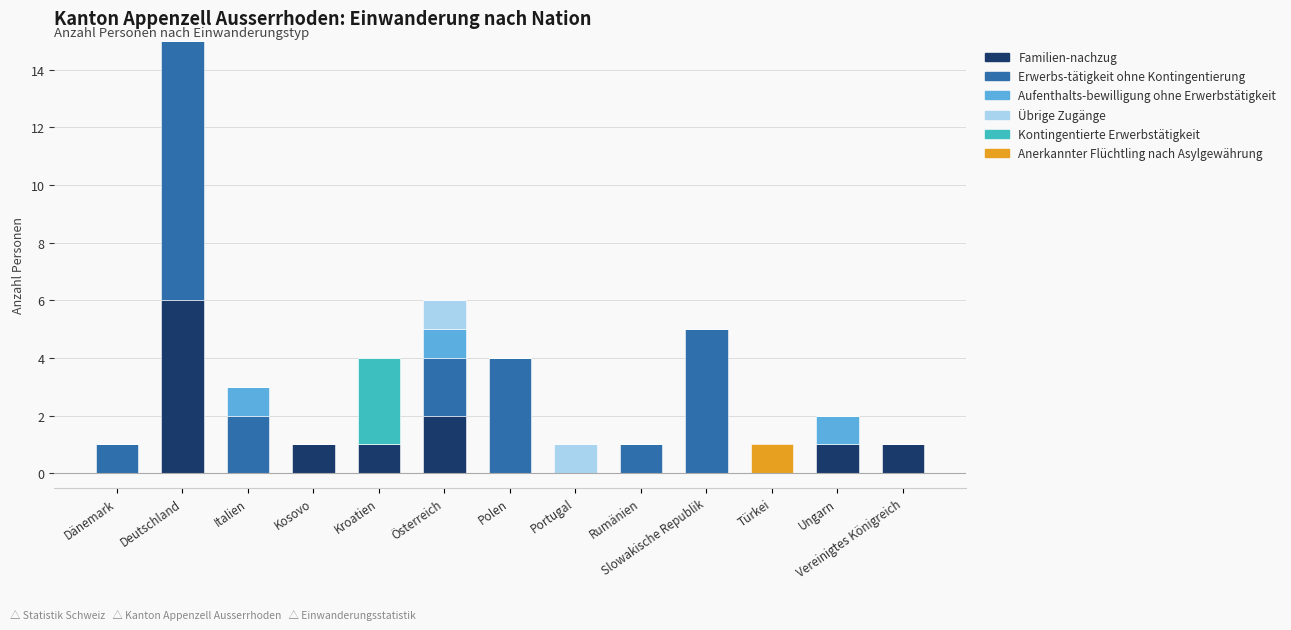

The value of Familien-nachzug at Portugal is 0. True or false?

True